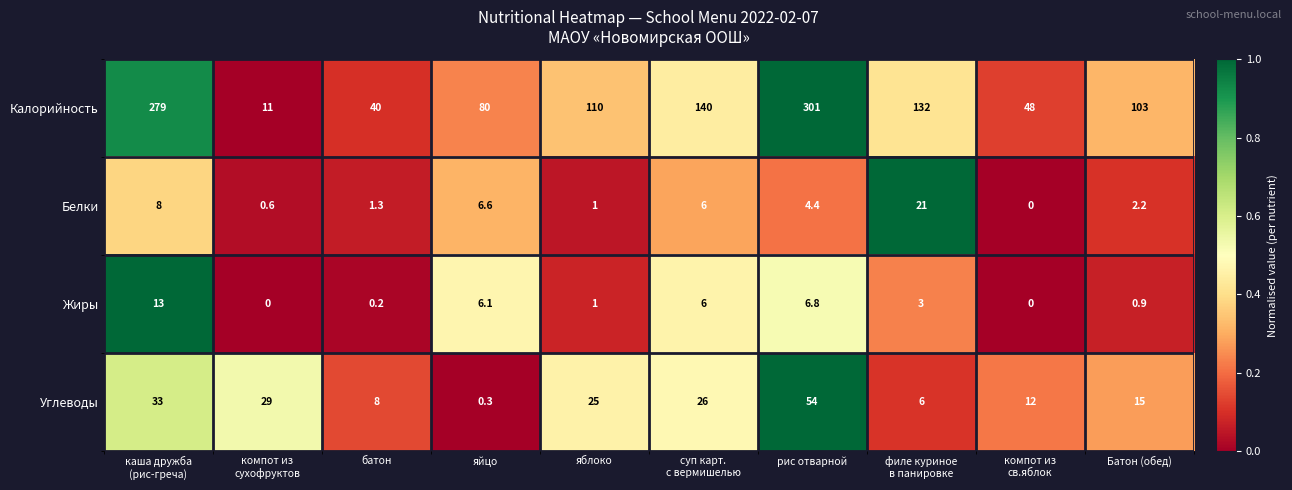

Rank the series by their maximum value, from lowest to highest.

Жиры, Белки, Углеводы, Калорийность